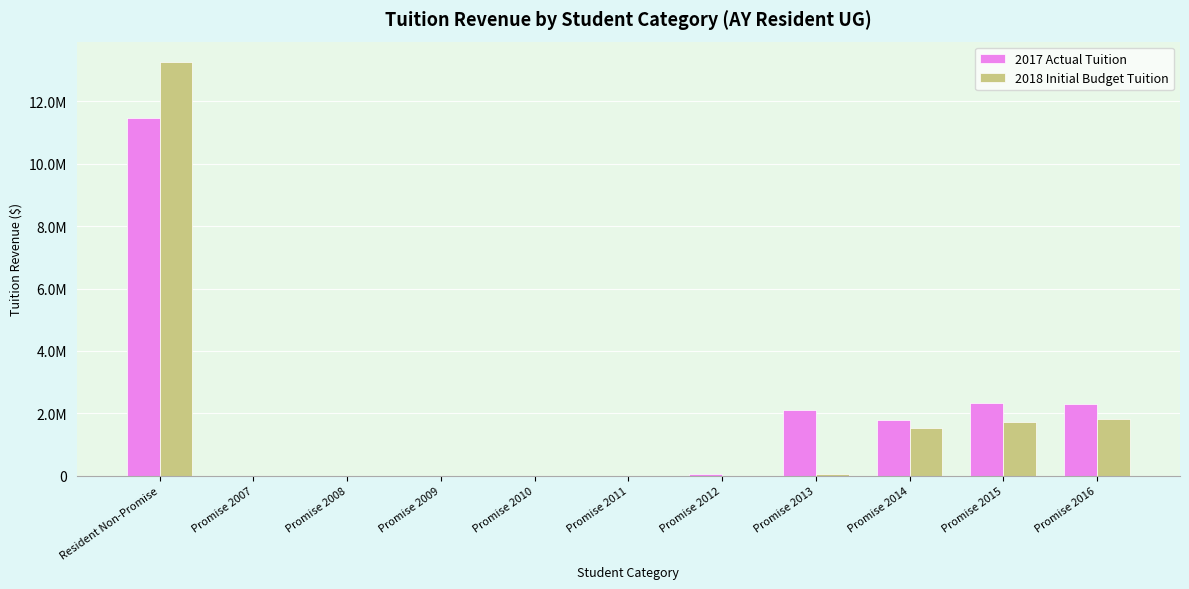

Are the bars horizontal?

No